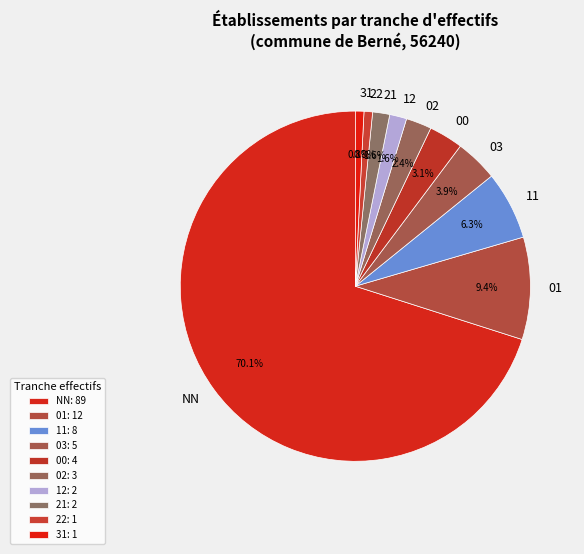

What percentage do 11 and 31 together represent?

7.1%